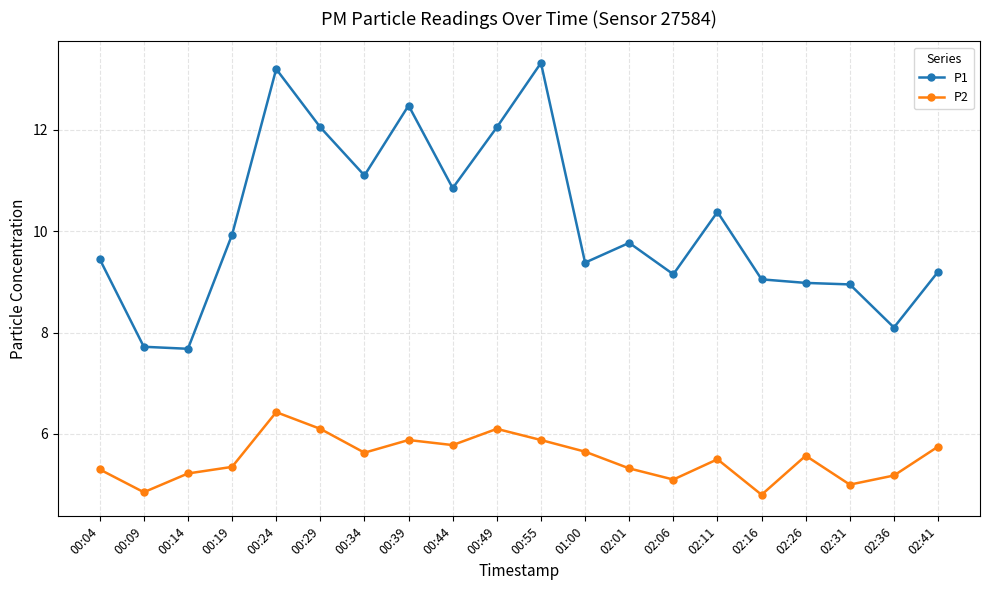

Where is P1 nearest to the value 10?

00:19